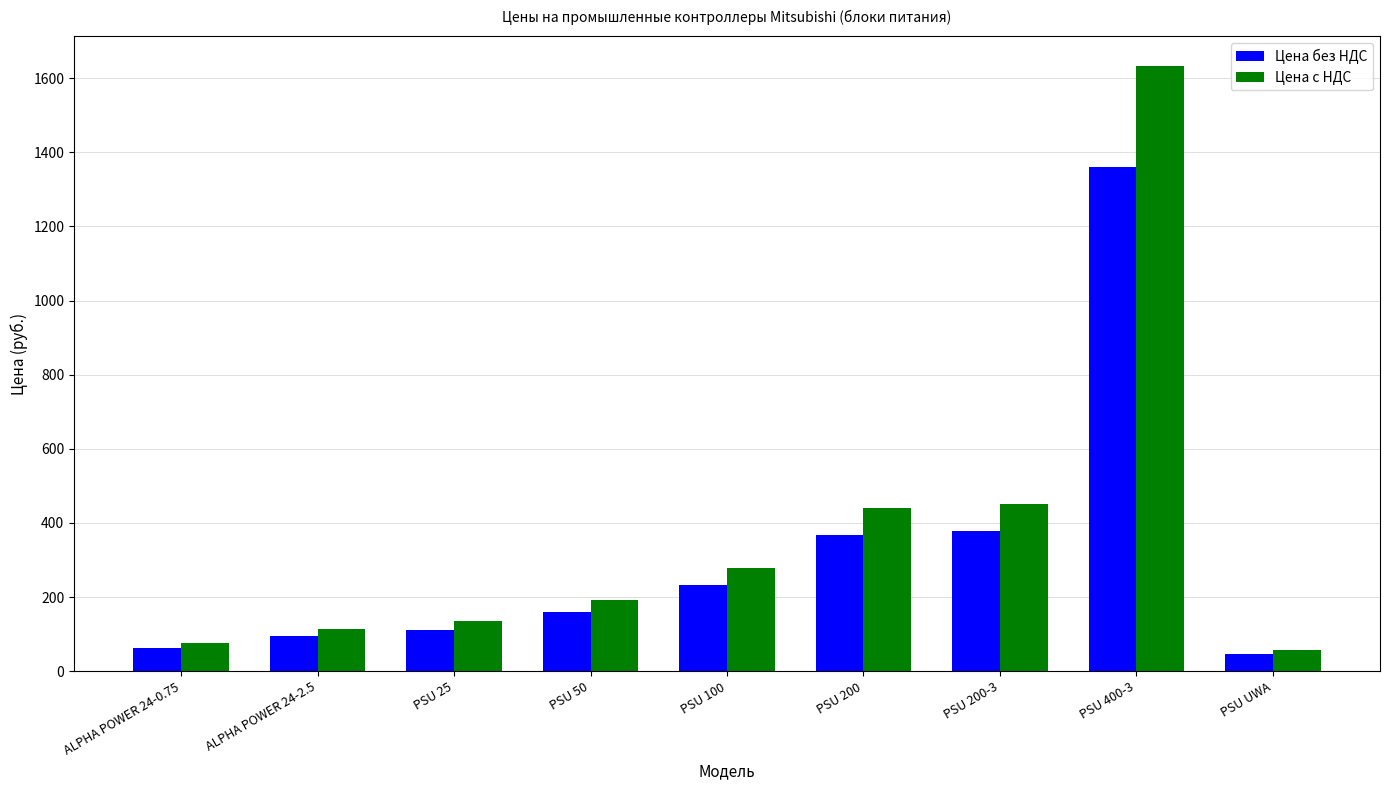

What is the difference between the second highest and minimum values in the Цена без НДС series?

329.9